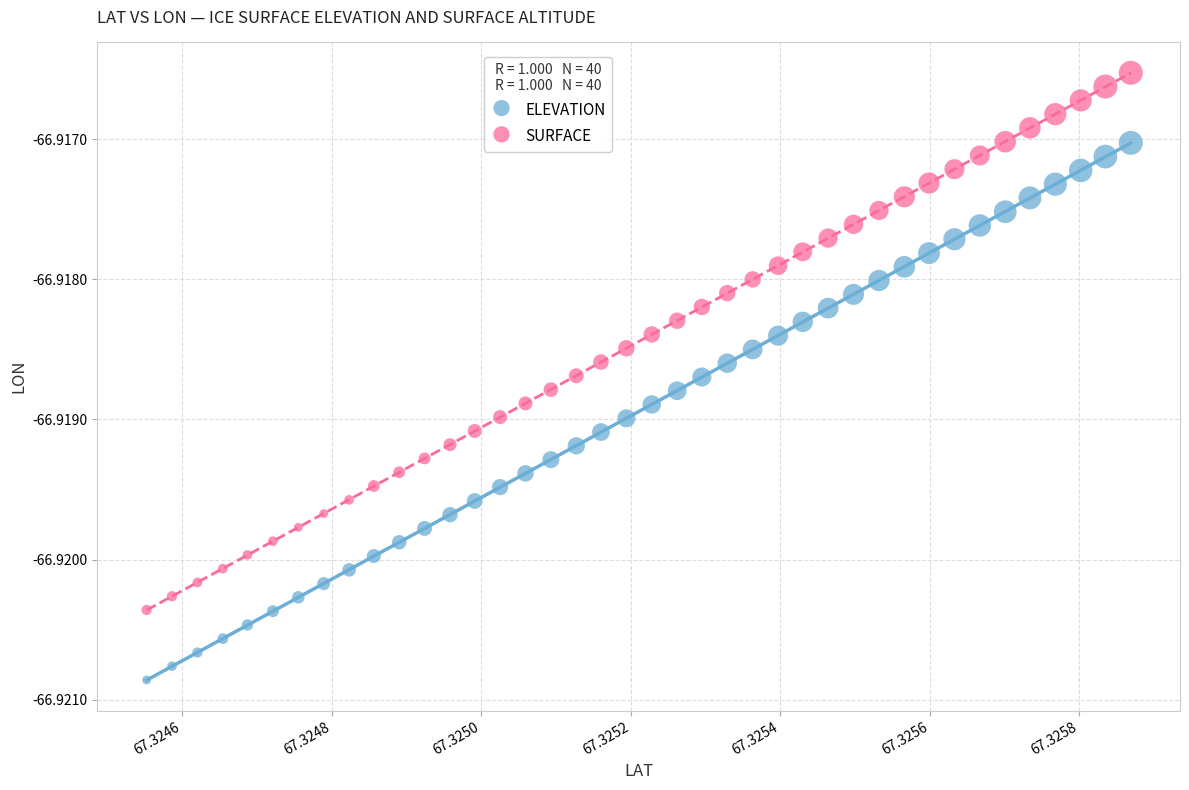

Which series contains the highest Y value?

SURFACE